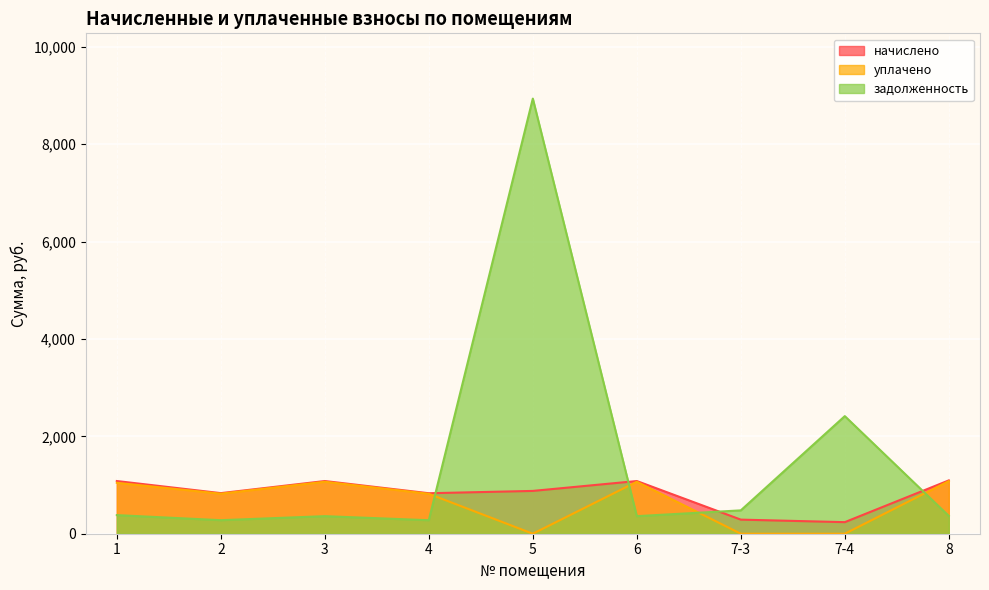

At which category does начислено reach its first local valley?

2